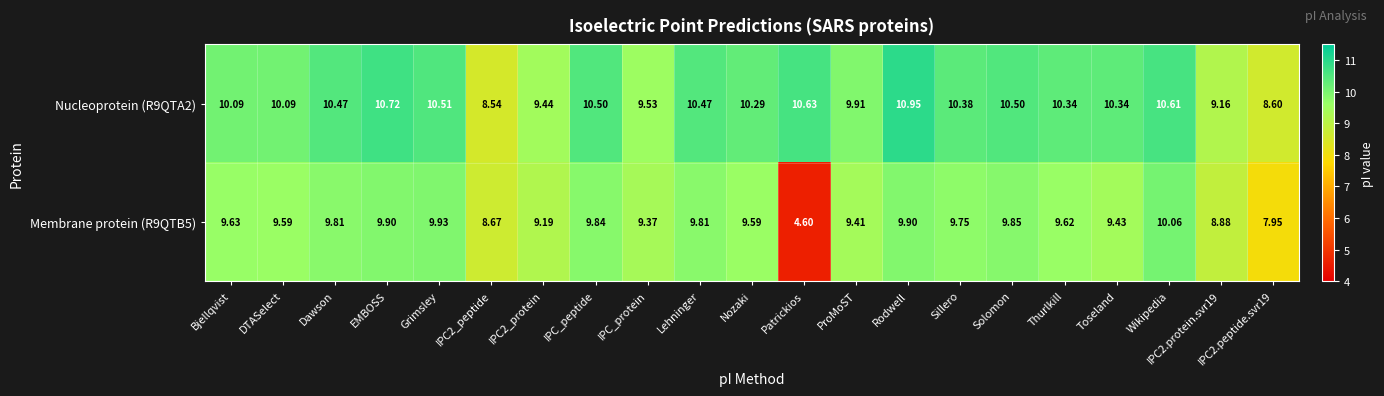

At which category does the chart reach its minimum across all series?

Patrickios